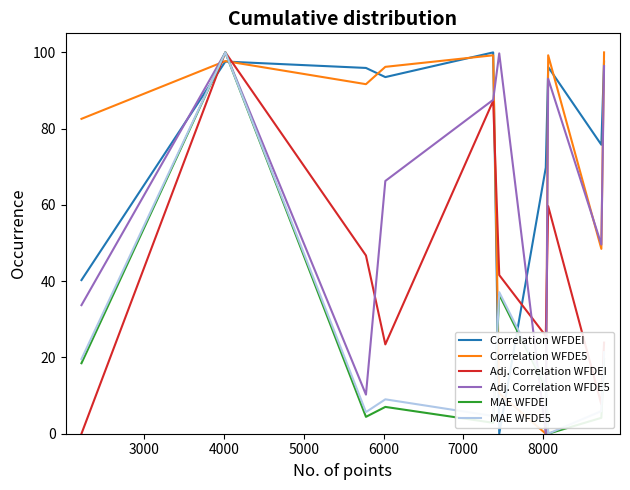

How many intersections are there between Correlation WFDEI and MAE WFDEI?

4